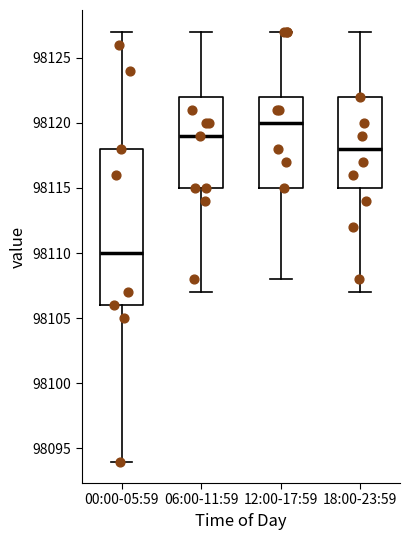

Reading left to right, transcribe this box plot: for each box, give where its median line is, the range the box spans, and where its two whiskers end, as read against the y-axis. The values are not printed on the chart, so give them approximately, as read against the axis.

00:00-05:59: median 98110, box 98106 to 98118, whiskers 98094 to 98127
06:00-11:59: median 98119, box 98115 to 98122, whiskers 98107 to 98127
12:00-17:59: median 98120, box 98115 to 98122, whiskers 98108 to 98127
18:00-23:59: median 98118, box 98115 to 98122, whiskers 98107 to 98127